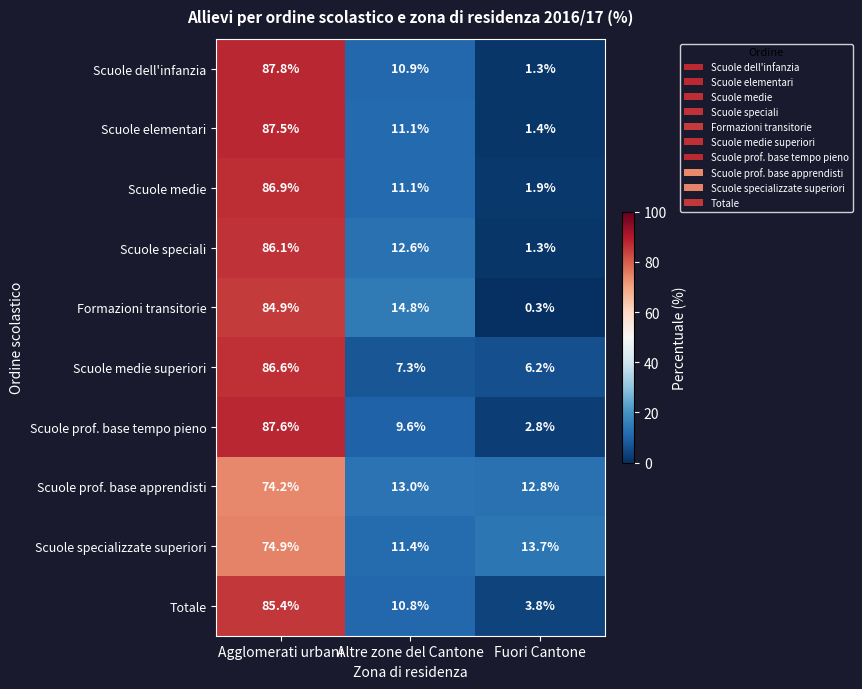

Which series has the largest total across all categories?

Scuole medie superiori